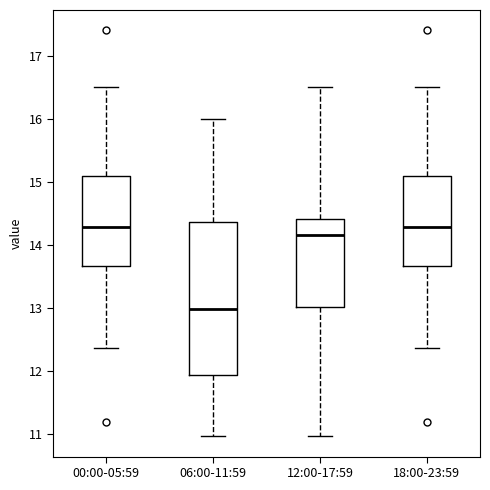

Which box is the tallest, from its lower edge to its upper edge?

06:00-11:59